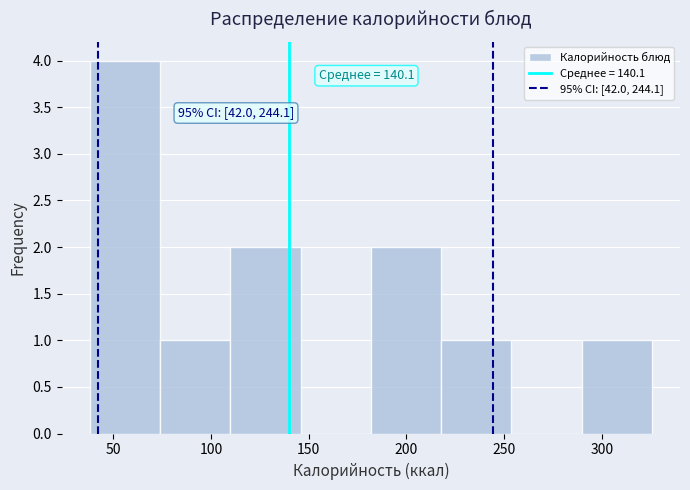

Which range on the x-axis has the tallest bar?

40 to 75